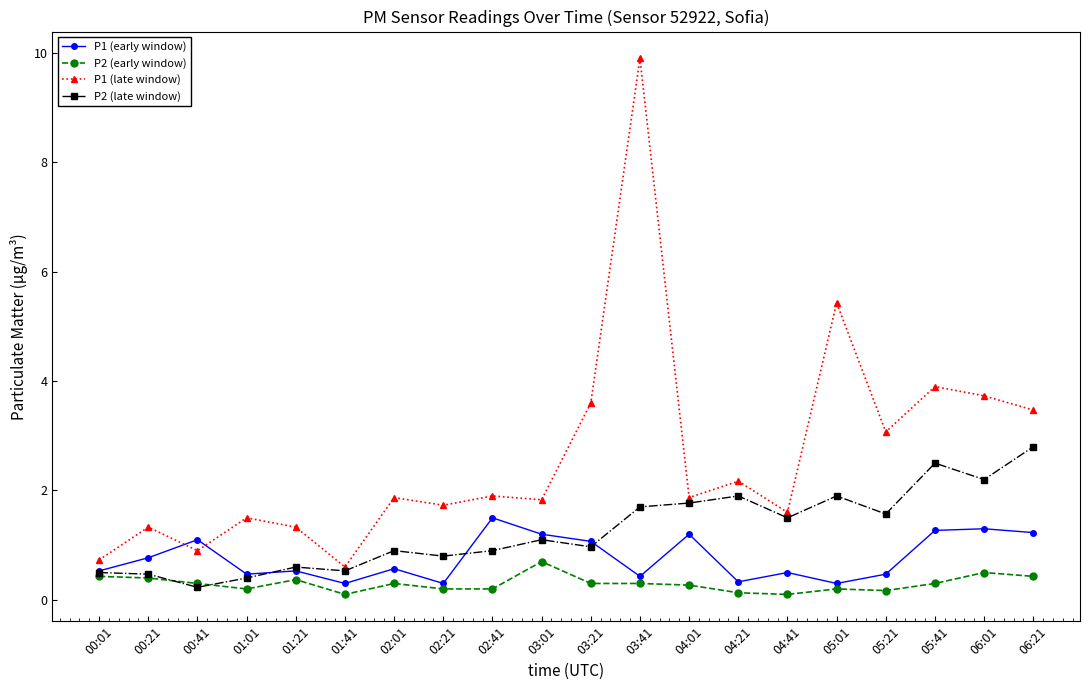

Count the number of categories in the chart.

20